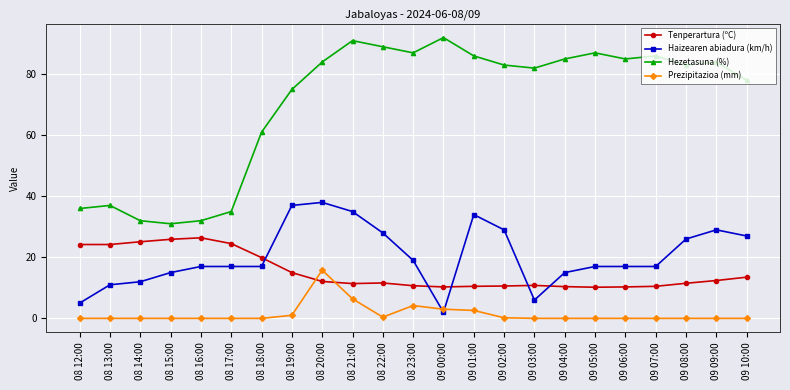

How many distinct data groups are displayed?

4